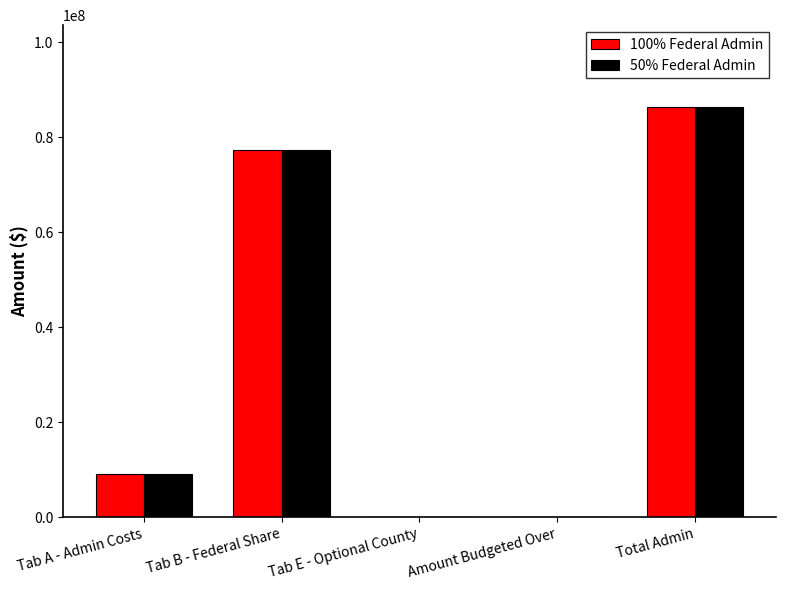

The value of 50% Federal Admin at Tab E - Optional County is 46650489. True or false?

False